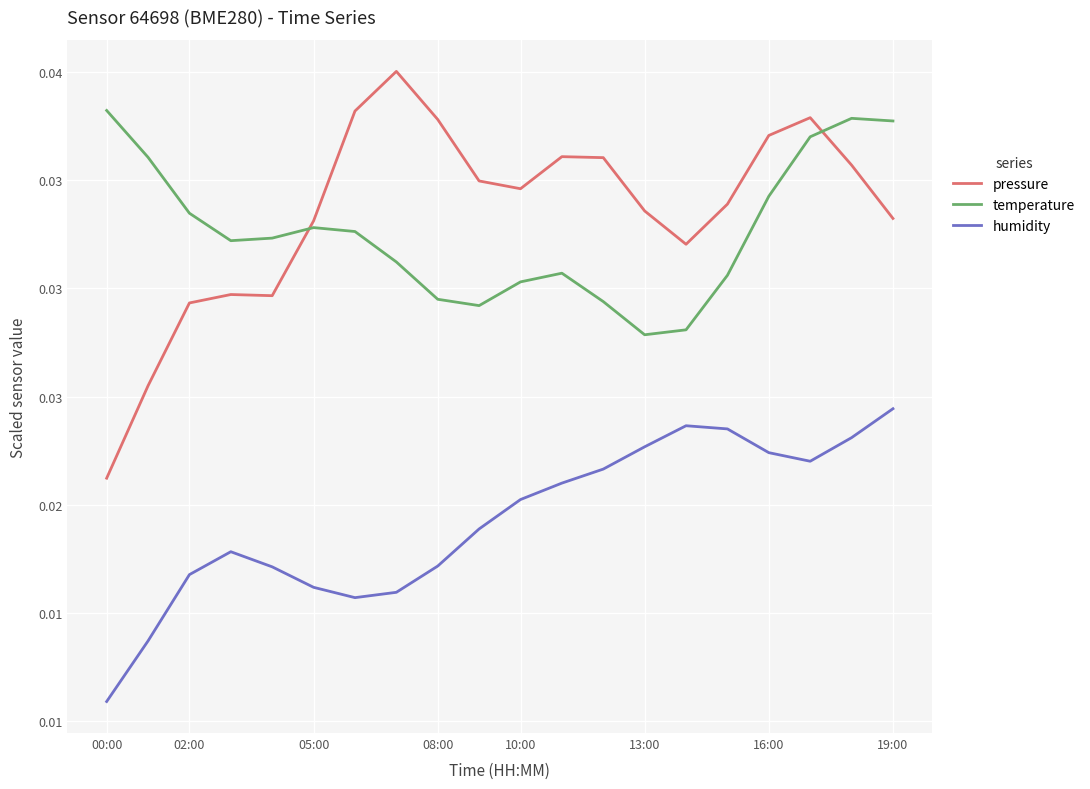

Is this an area chart (filled region under the line)?

No